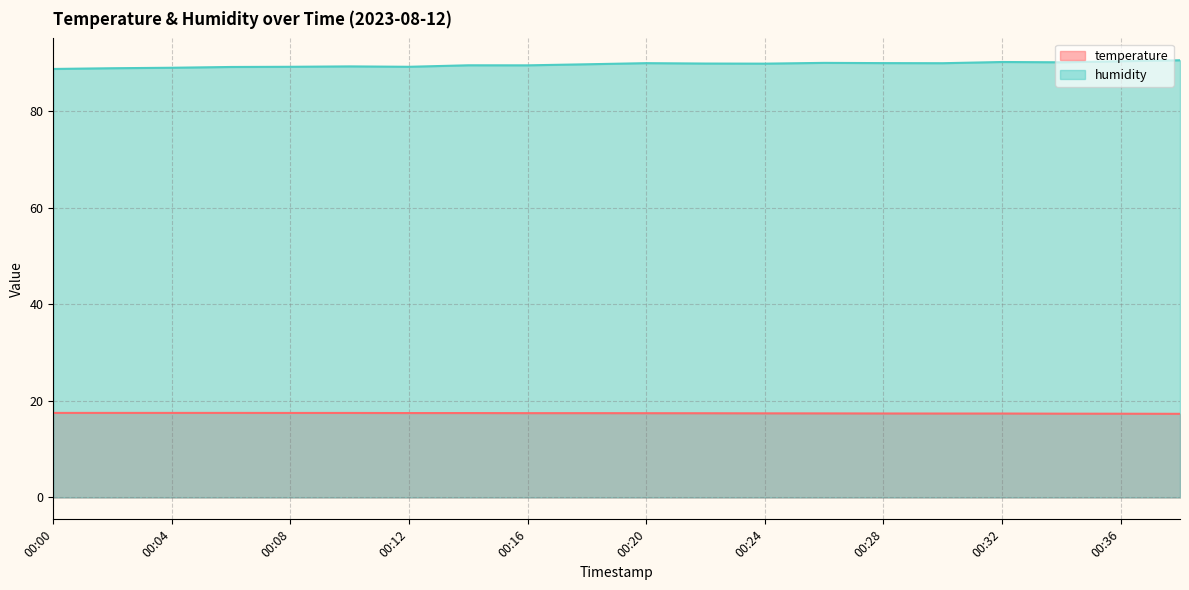

List the series in order of their peak value, lowest first.

temperature, humidity